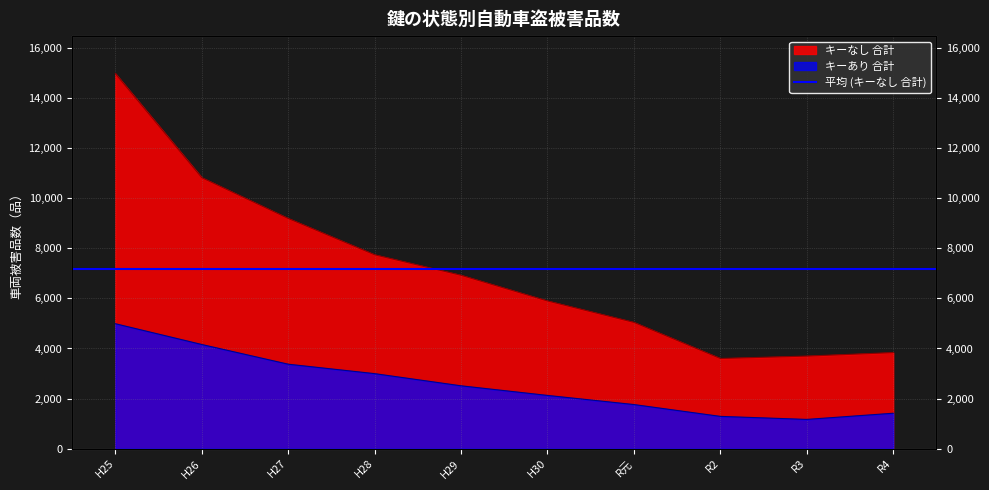

Read the キーあり 合計 value at R4.

1414